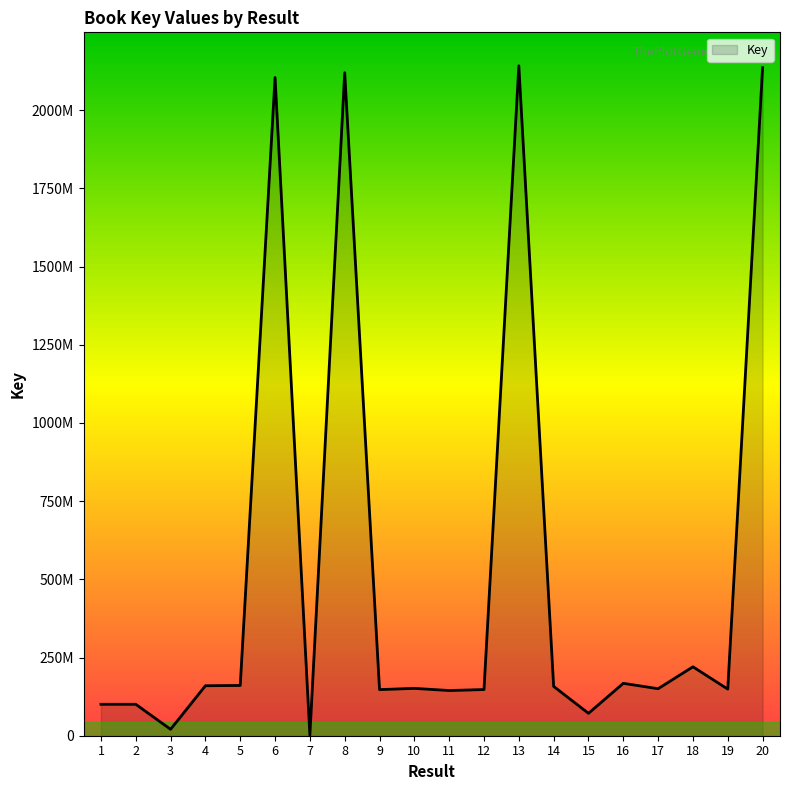

Does the chart have visible grid lines?

No